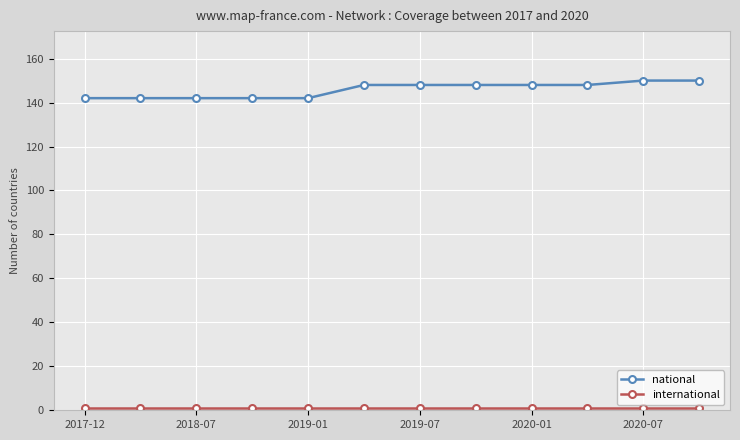

What is the average value of the national series?

146